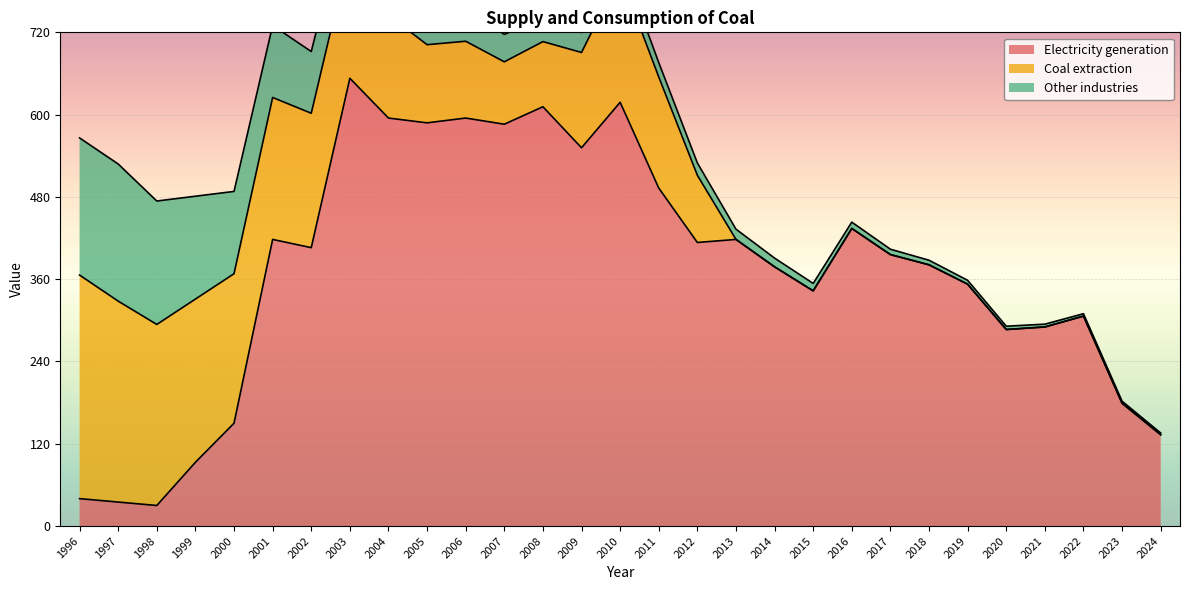

Reading right to left, transcribe all the data shown in this chart.

Electricity generation: 2024=133.2	2023=179.1	2022=306.2	2021=290.3	2020=286.6	2019=352.7	2018=381.0	2017=395.9	2016=434.0	2015=343.0	2014=378.0	2013=418.0	2012=413.6	2011=492.9	2010=618.0	2009=551.6	2008=611.5	2007=586.0	2006=595.0	2005=588.0	2004=595.0	2003=653.0	2002=406.0	2001=418.0	2000=150.0	1999=93.0	1998=30.0	1997=35.0	1996=40.0
Coal extraction: 2024=0.0	2023=0.0	2022=0.0	2021=0.0	2020=0.0	2019=0.0	2018=0.0	2017=0.0	2016=0.0	2015=0.0	2014=0.0	2013=0.0	2012=98.0	2011=162.0	2010=186.0	2009=139.0	2008=95.0	2007=91.0	2006=112.0	2005=114.0	2004=150.0	2003=187.0	2002=196.0	2001=207.0	2000=218.0	1999=238.0	1998=264.0	1997=293.0	1996=326.0
Other industries: 2024=2.5	2023=3.0	2022=3.5	2021=4.1	2020=4.8	2019=5.7	2018=6.7	2017=7.8	2016=9.2	2015=10.8	2014=12.8	2013=15.0	2012=18.0	2011=21.0	2010=25.0	2009=29.0	2008=34.0	2007=40.0	2006=47.0	2005=55.0	2004=65.0	2003=75.0	2002=90.0	2001=105.0	2000=120.0	1999=150.0	1998=180.0	1997=200.0	1996=200.0